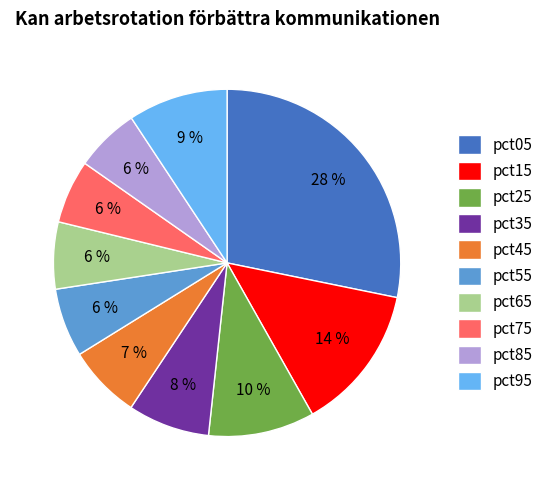

True or false: pct65 accounts for 6% of the total.

True